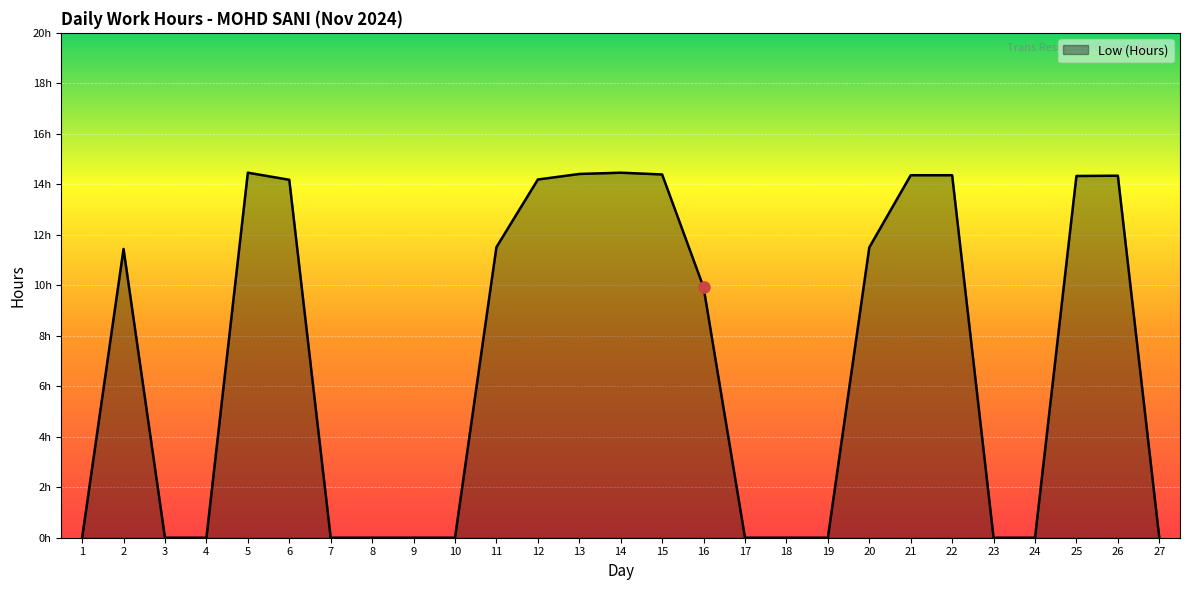

What is the value of the 5th point from the left?

14.5